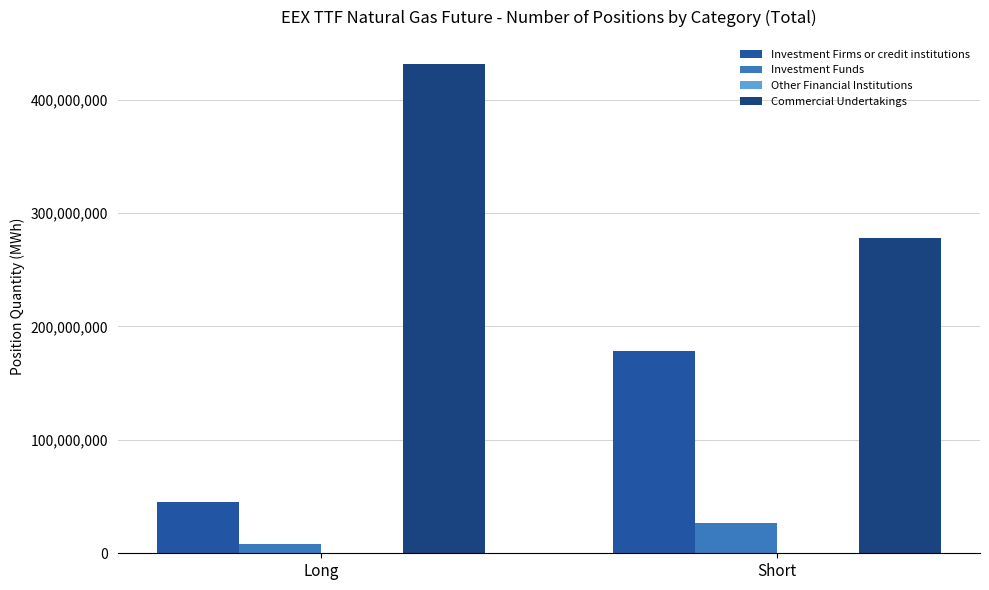

Reading left to right, transcribe all the data shown in this chart.

Investment Firms or credit institutions: 44795201	178237493
Investment Funds: 7863427	26305246
Commercial Undertakings: 431193615	278287048